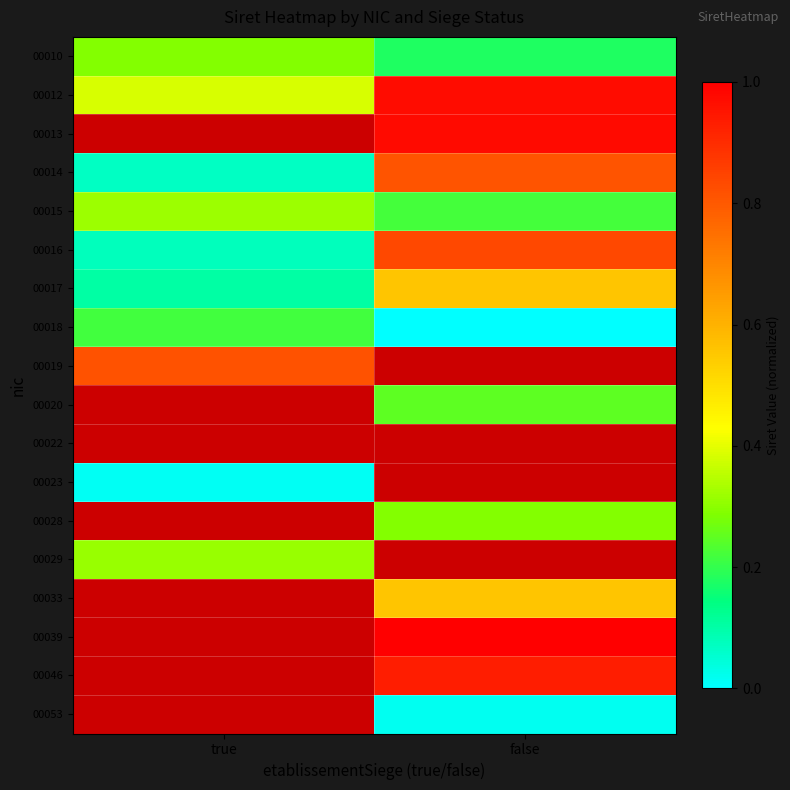

Rank the series by their maximum value, from lowest to highest.

00023, 00018, 00010, 00029, 00012, 00013, 00015, 00017, 00014, 00019, 00016, 00020, 00022, 00028, 00033, 00039, 00046, 00053